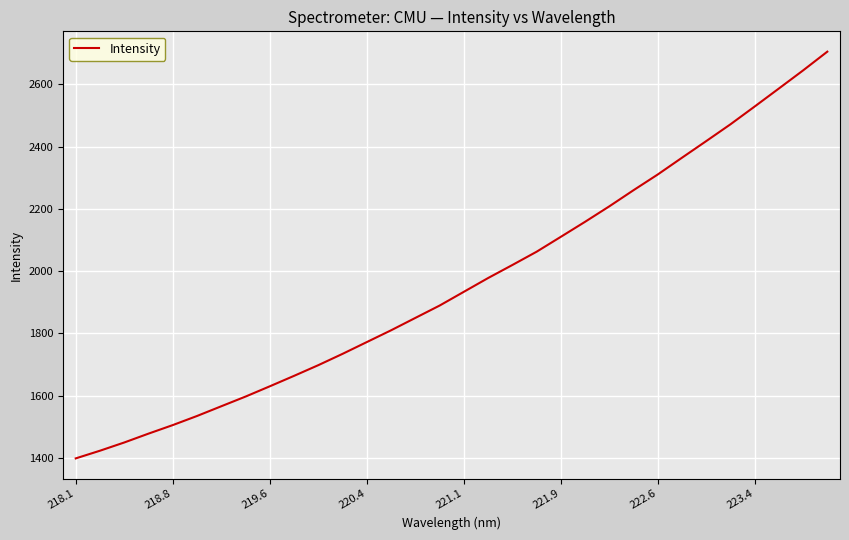

What is the difference between the maximum and minimum values?

1306.8